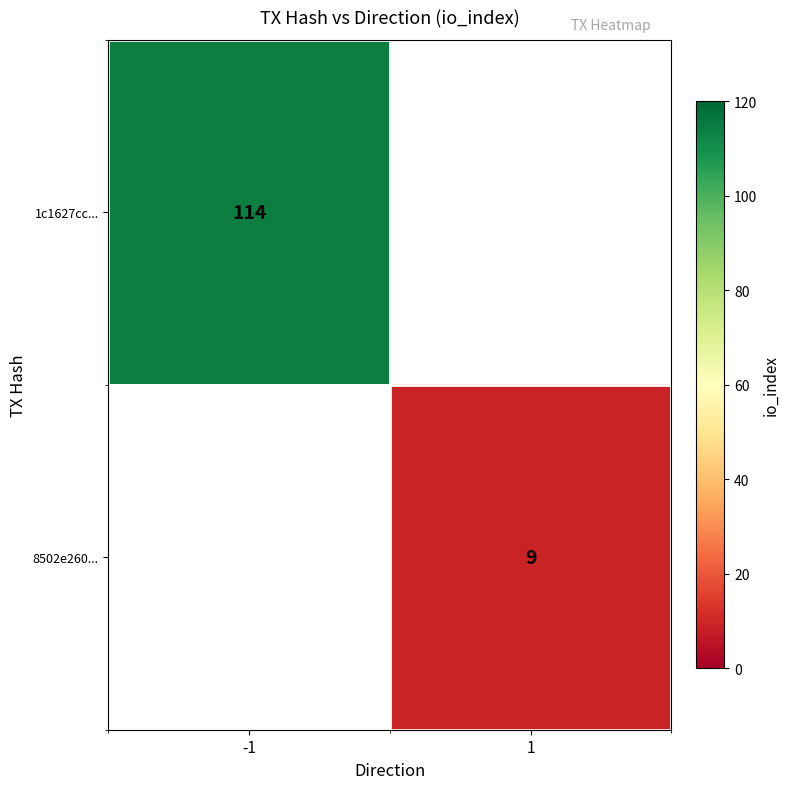

True or false: 8502e260... has a value of 9 at 1.

True